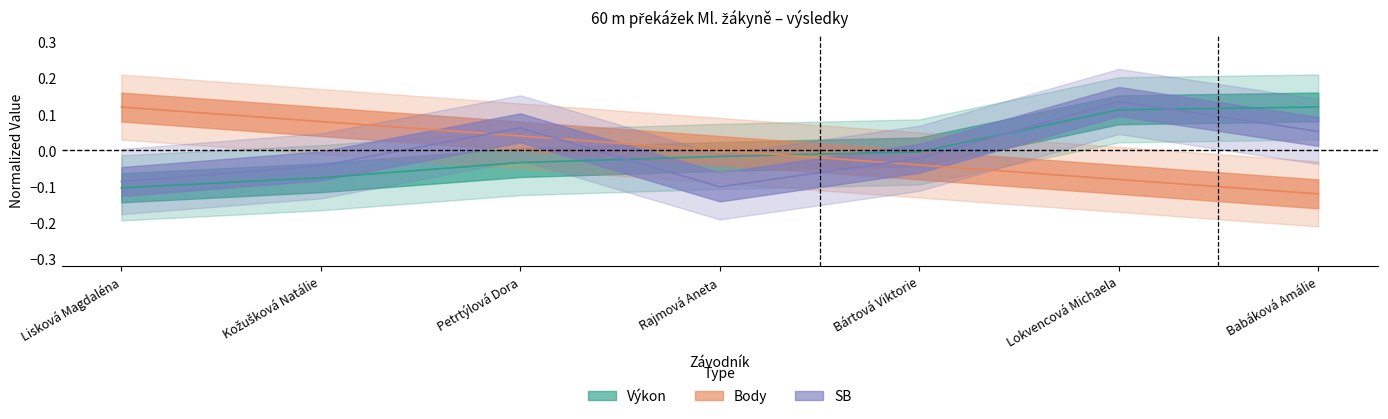

Is this an area chart (filled region under the line)?

No